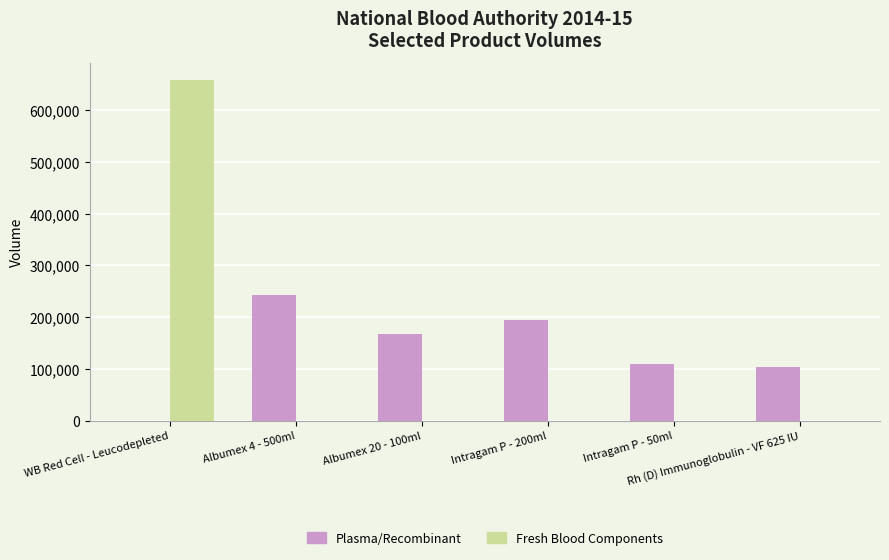

At which label does Plasma/Recombinant first exceed 168270?

Albumex 4 - 500ml